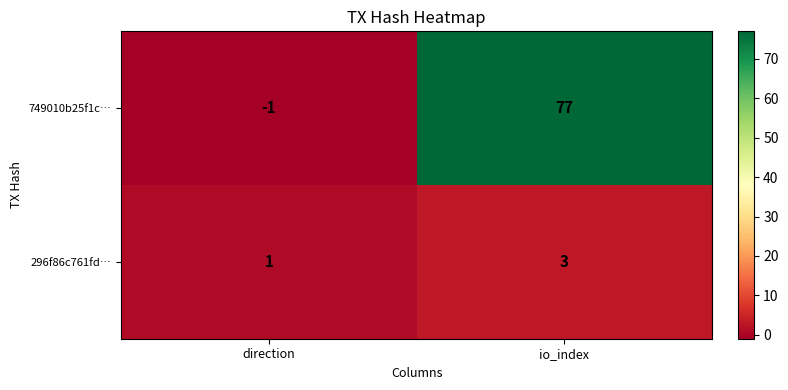

At how many categories does at least one series exceed 5?

1